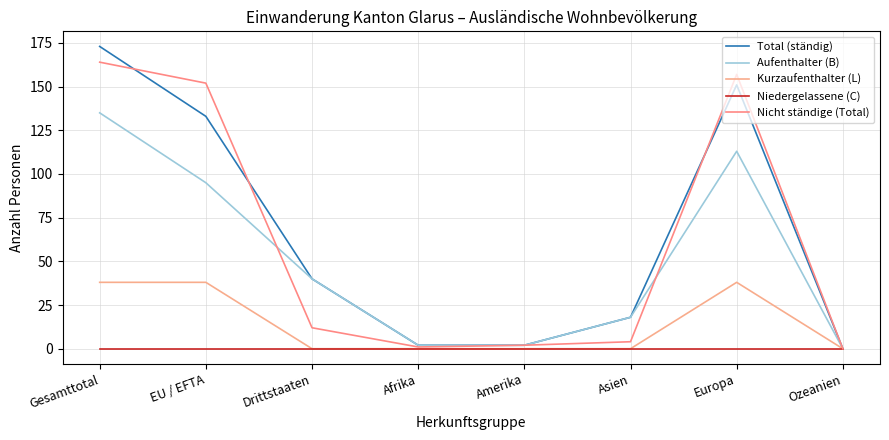

How many lines are shown in the chart?

5